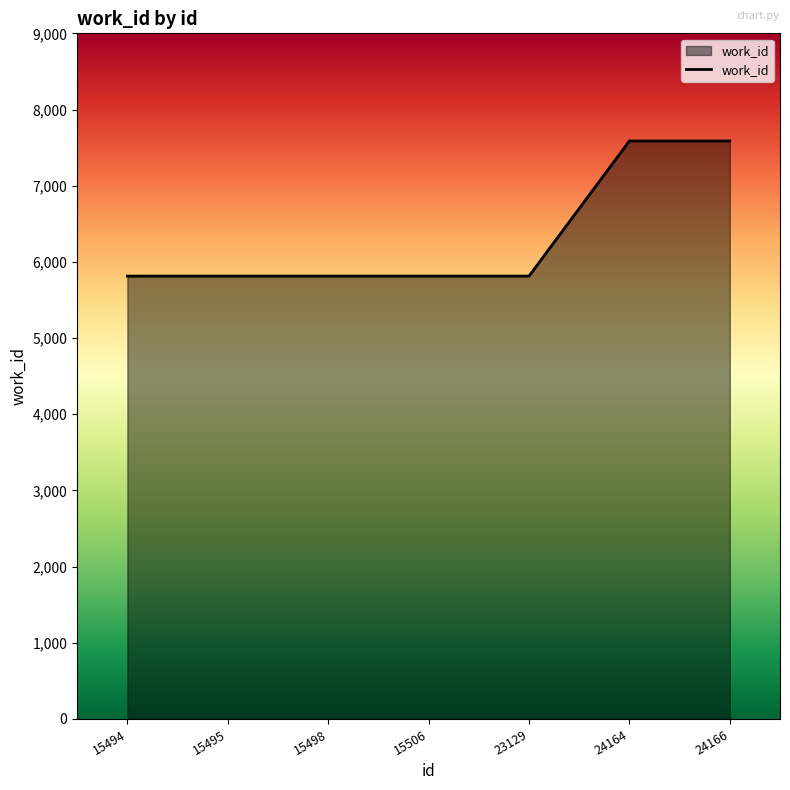

What is the sum of all values?

44239